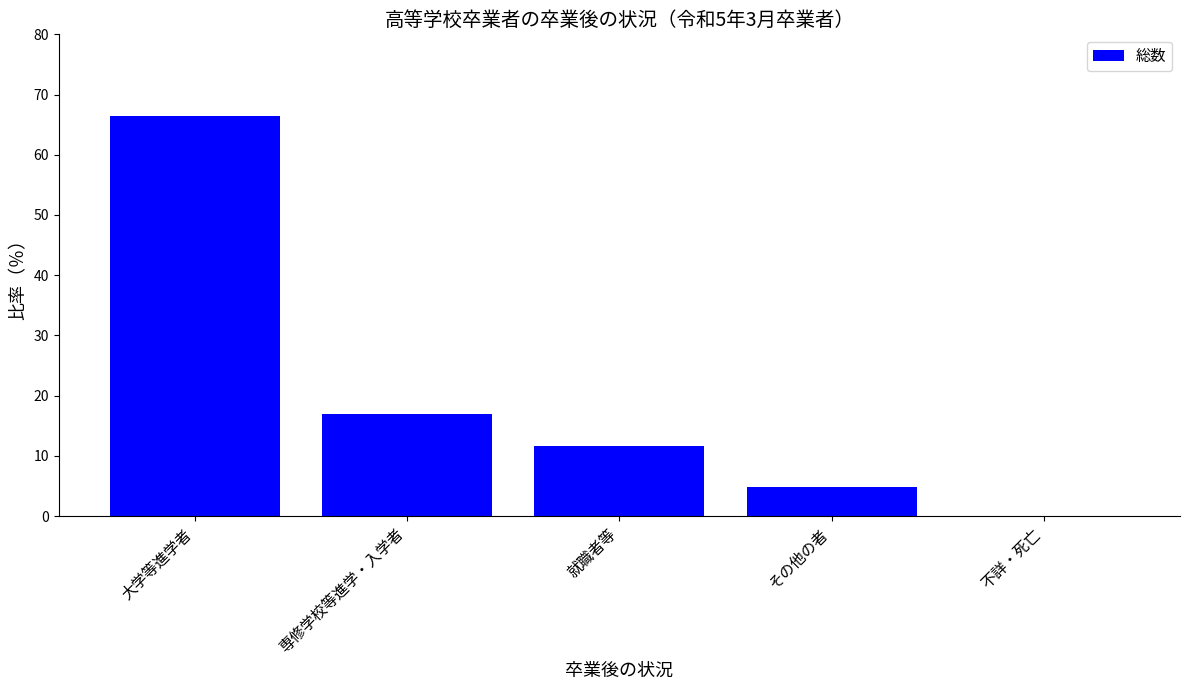

Is it true that the value at 専修学校等進学・入学者 is 29.0?

False